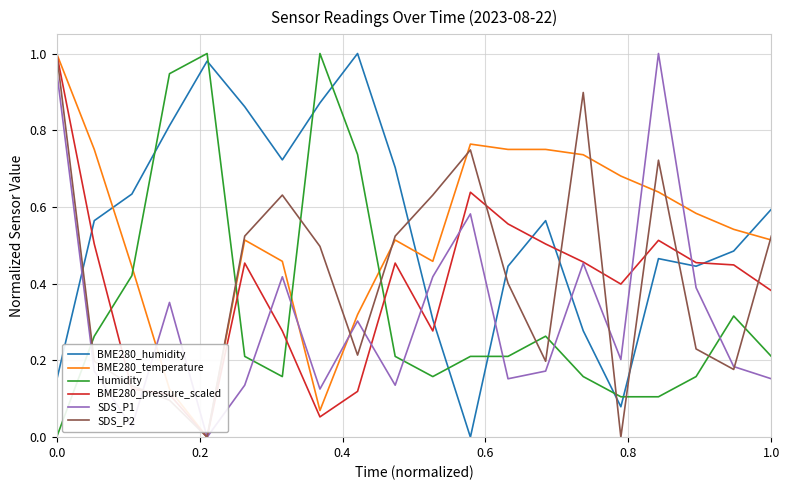

What is the sum of all SDS_P1 values?

6.3